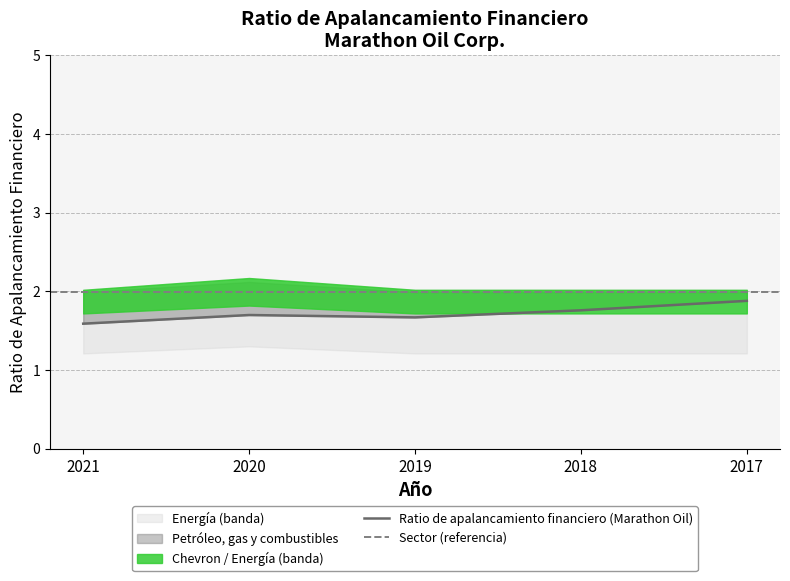

Reading right to left, extract all data points from this chart.

Ratio de apalancamiento financiero (Marathon Oil): 2017=1.9	2018=1.8	2019=1.7	2020=1.7	2021=1.6
Chevron Corp.: 2017=1.7	2018=1.7	2019=1.7	2020=1.8	2021=1.7
Petróleo, gas y combustibles: 2017=2.0	2018=2.0	2019=2.0	2020=2.1	2021=2.0
Energía: 2017=2.0	2018=2.0	2019=2.0	2020=2.2	2021=2.0